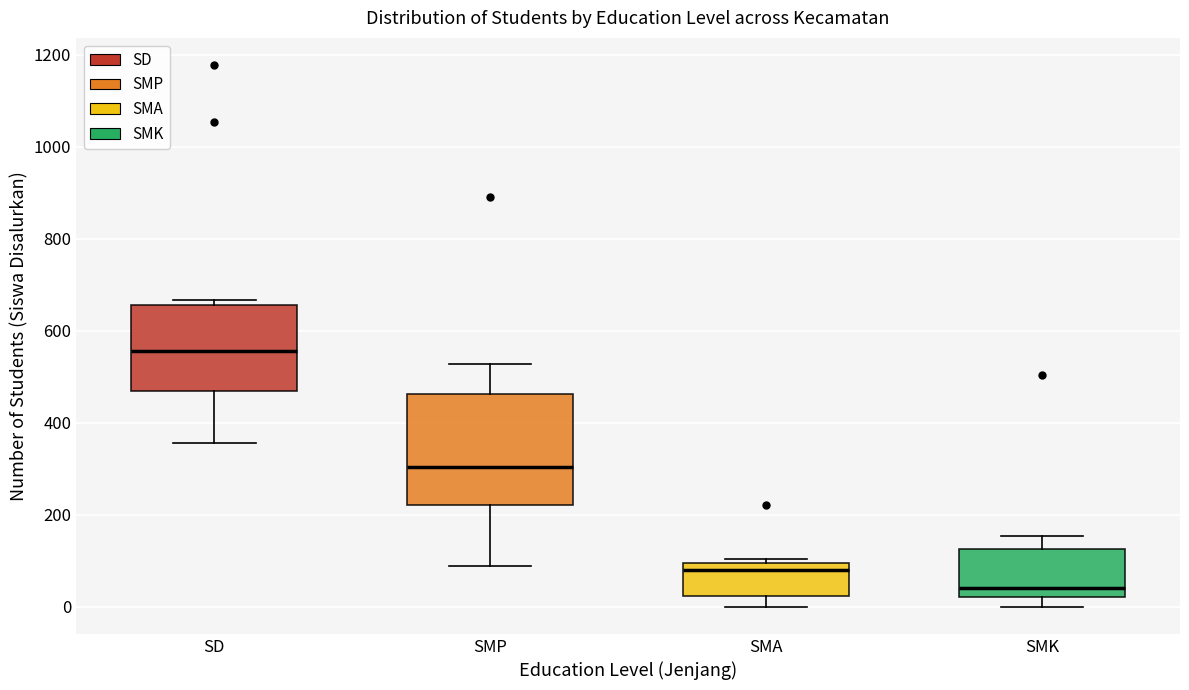

Reading left to right, read every box against the y-axis: the position of its median line, the range the box covers, and the ends of its whiskers. The values are not printed on the chart, so give them approximately, as read against the axis.

SD: median 560, box 460 to 660, whiskers 360 to 660 (just above the box's upper edge)
SMP: median 300, box 220 to 460, whiskers 80 to 520
SMA: median 80, box 20 to 100, whiskers 0 to 100 (just above the box's upper edge)
SMK: median 40, box 20 to 120, whiskers 0 to 160